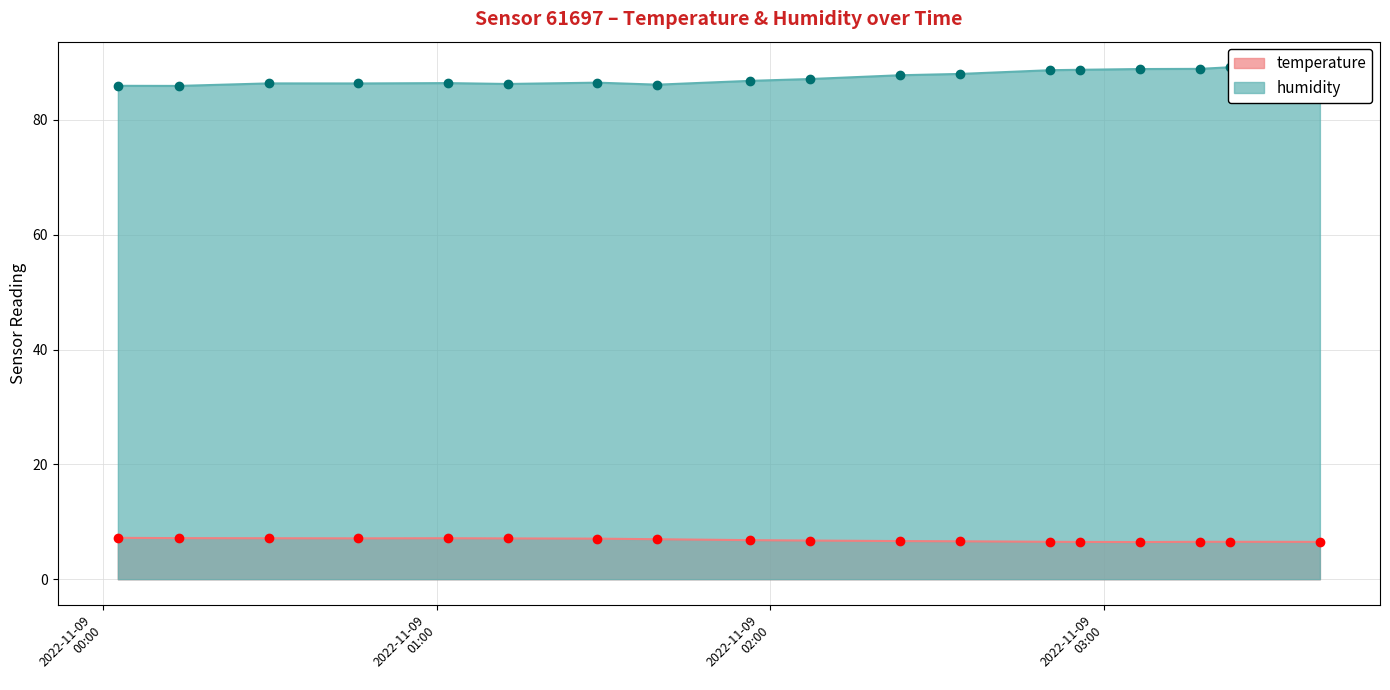

How many data points does each series have?

18